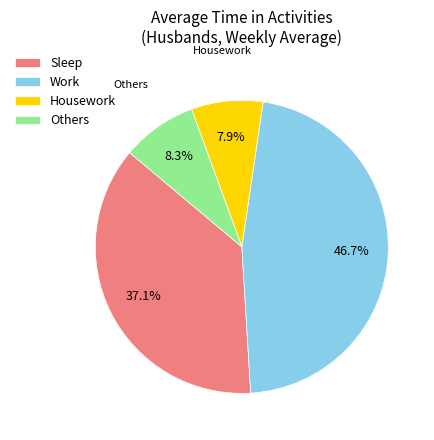

Which category has the biggest portion of the pie?

Work